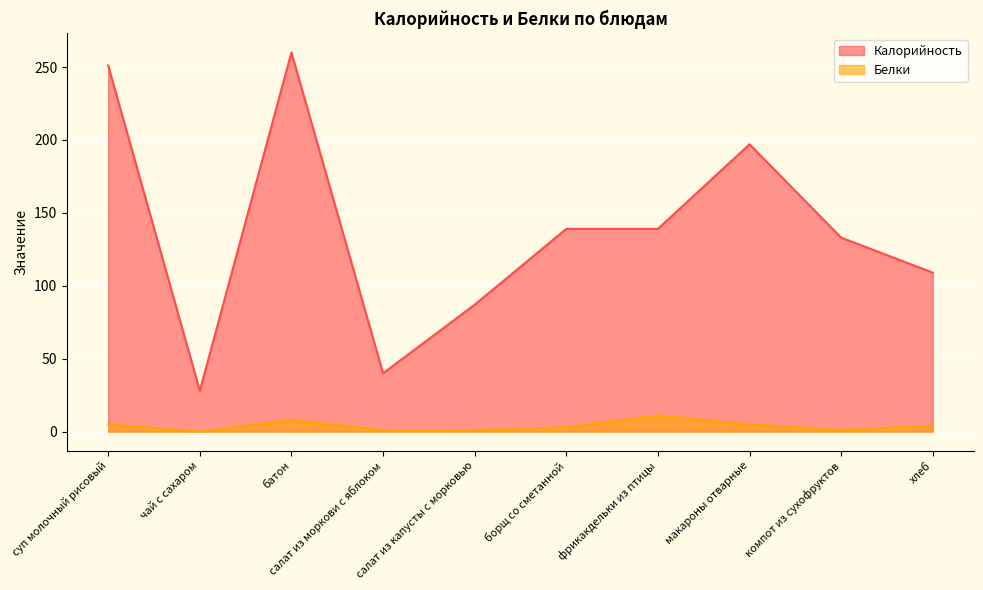

What is the sum of all Белки values?

39